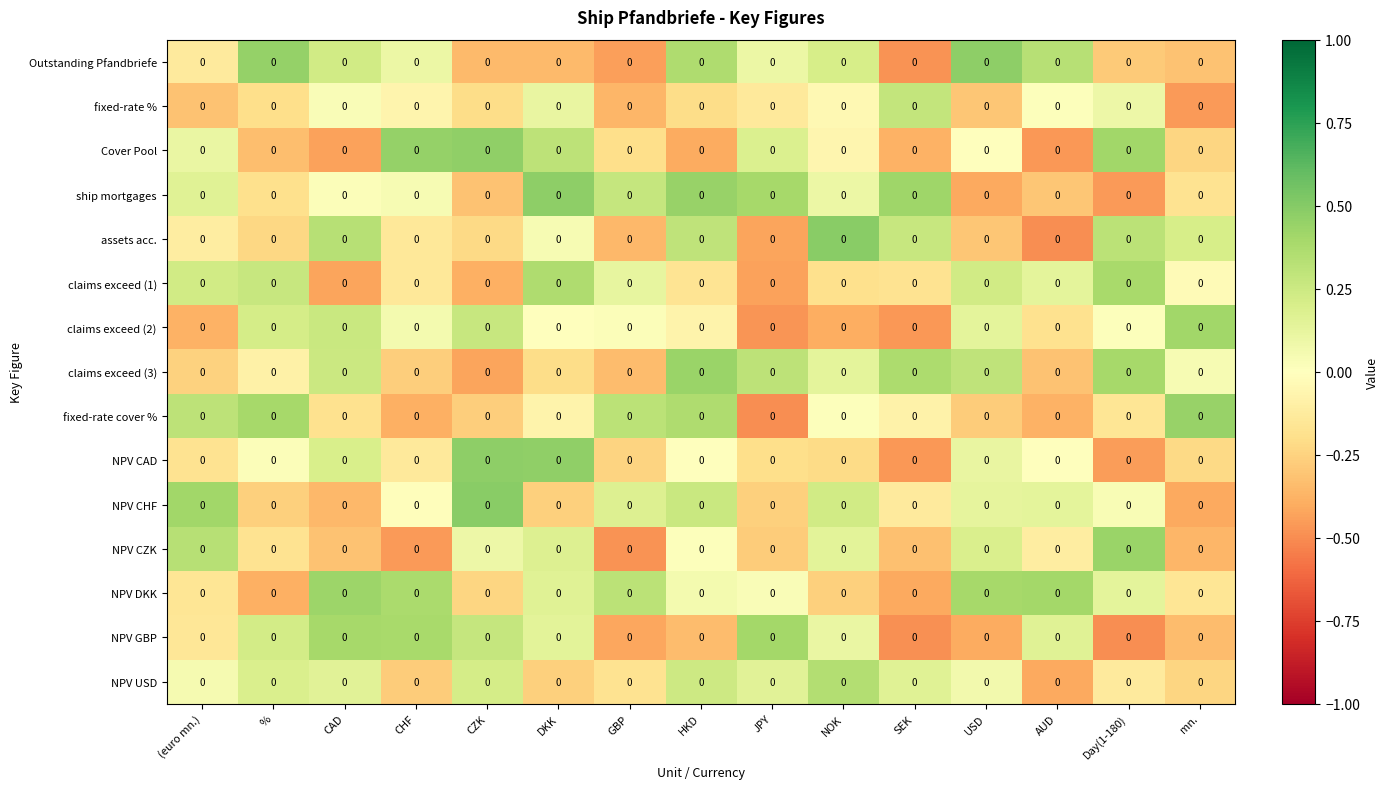

Between GBP and AUD, which is larger?

AUD